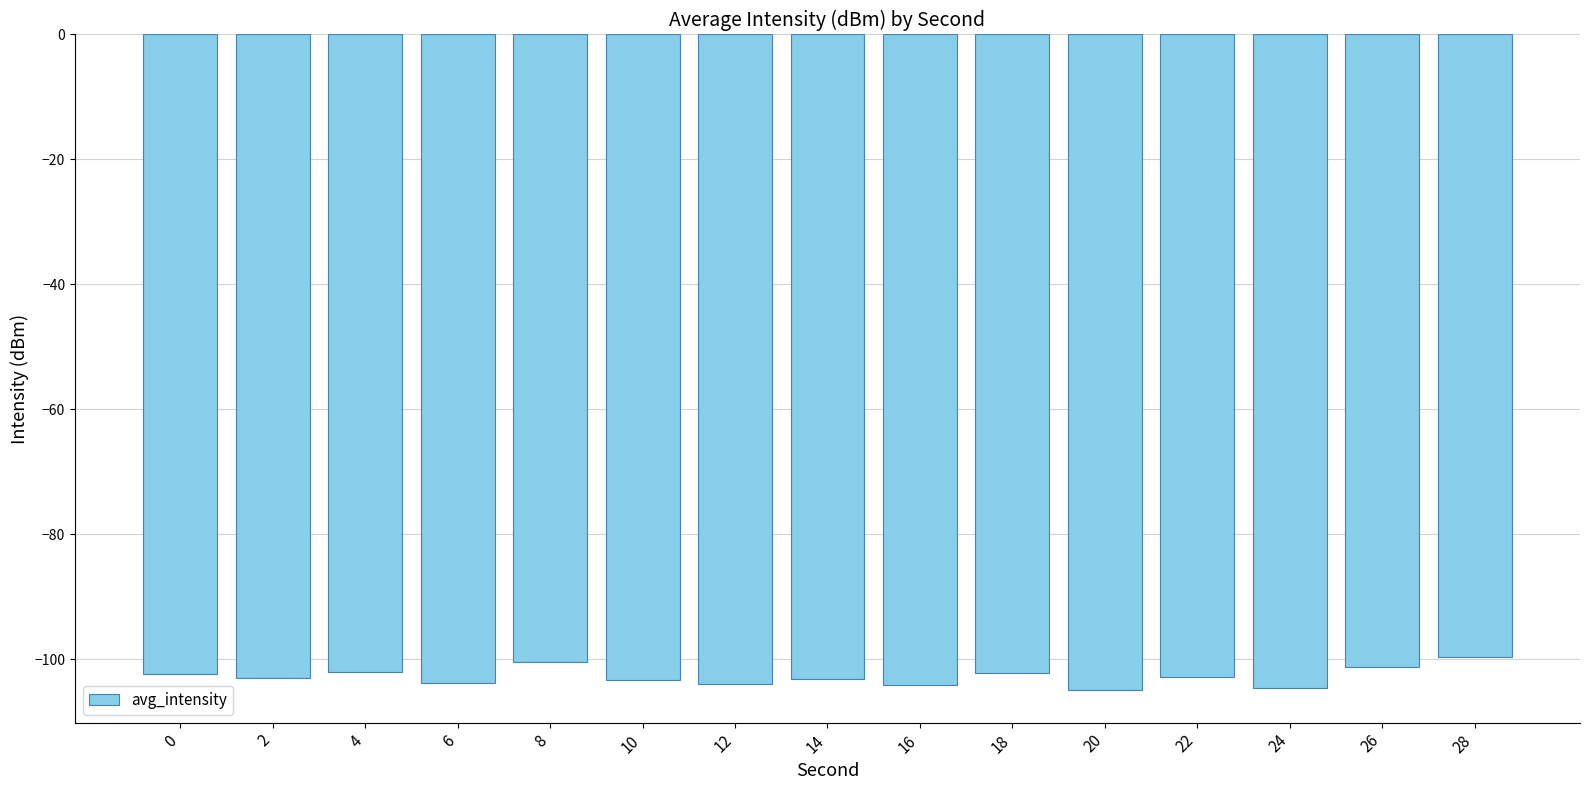

What is the minimum value shown in the chart?

-104.9